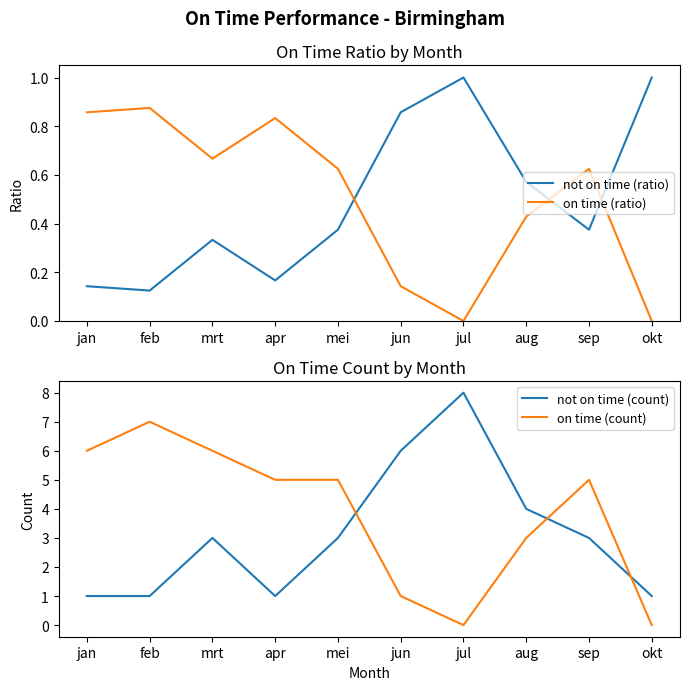

True or false: on time (ratio) and not on time (count) intersect in this chart.

False